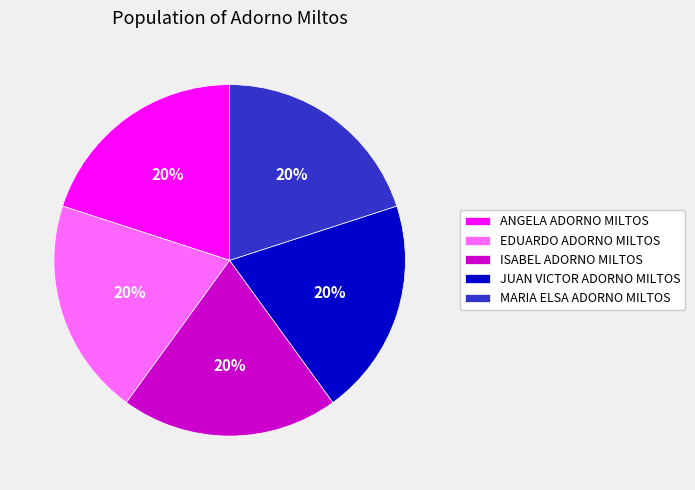

True or false: EDUARDO ADORNO MILTOS accounts for 20% of the total.

True